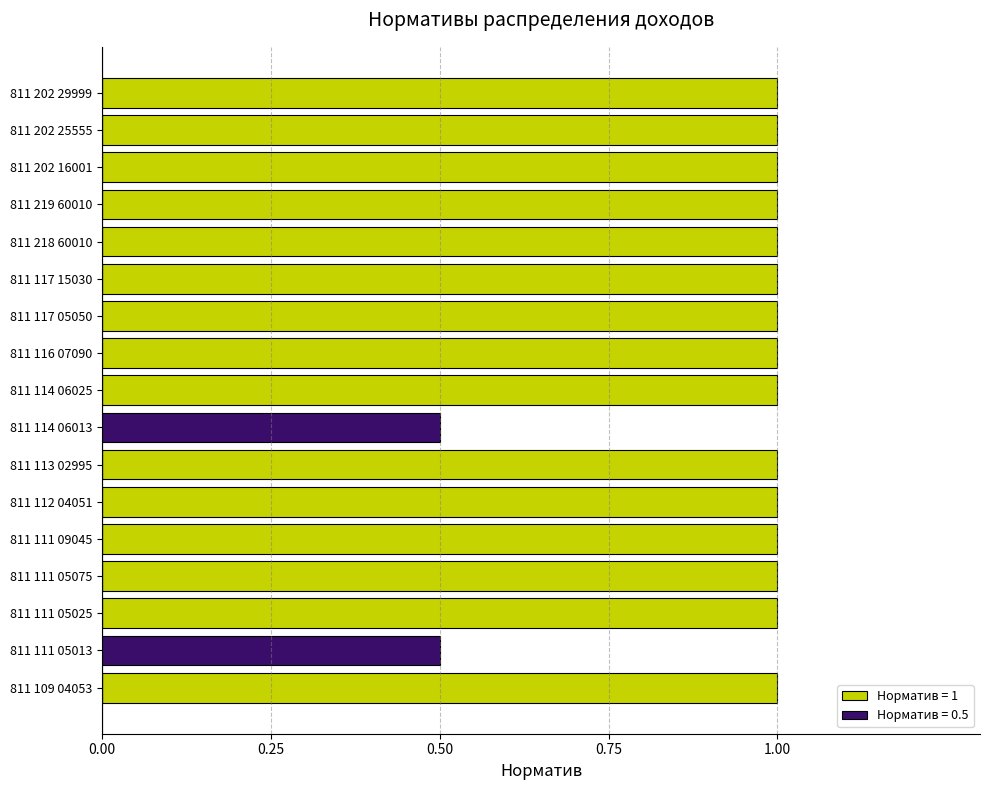

How many positive values are there?

15